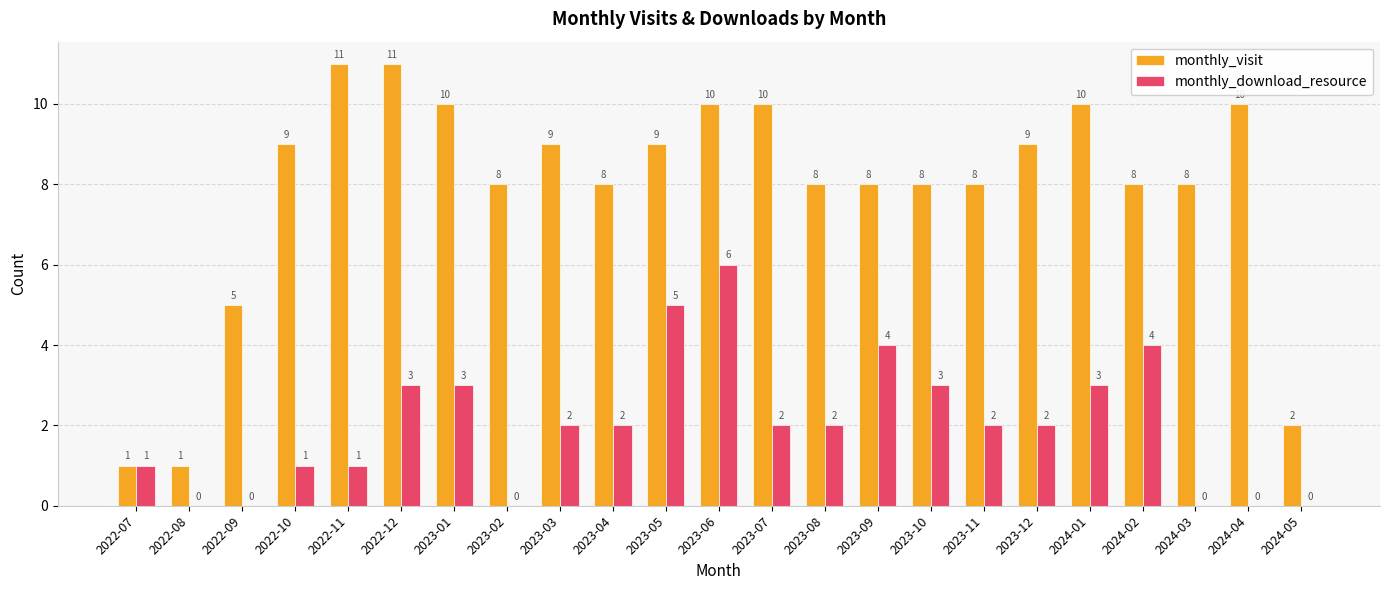

How many series are shown in this chart?

2